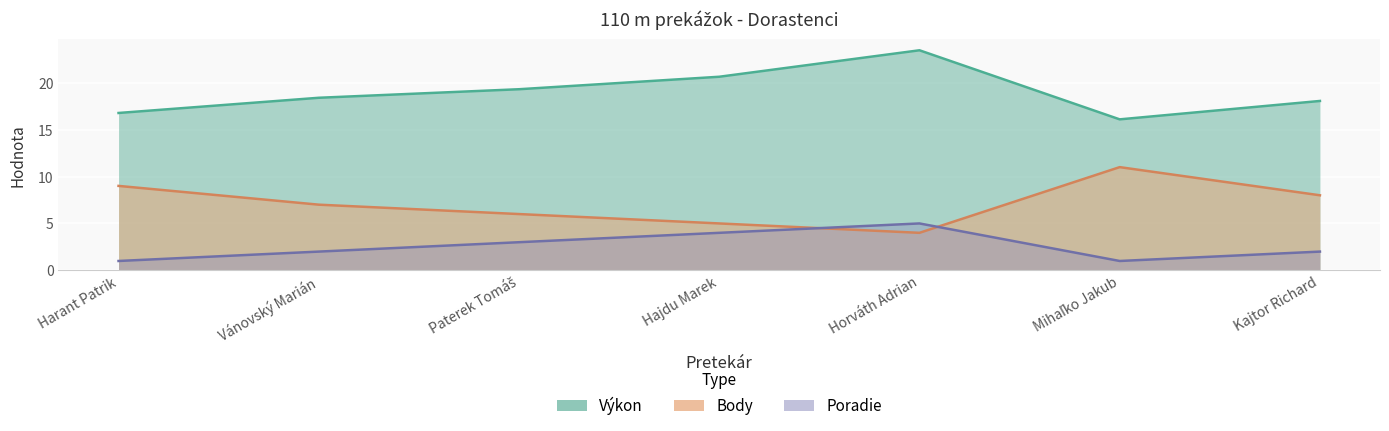

What is the label of the 6th point from the right?

Vánovský Marián